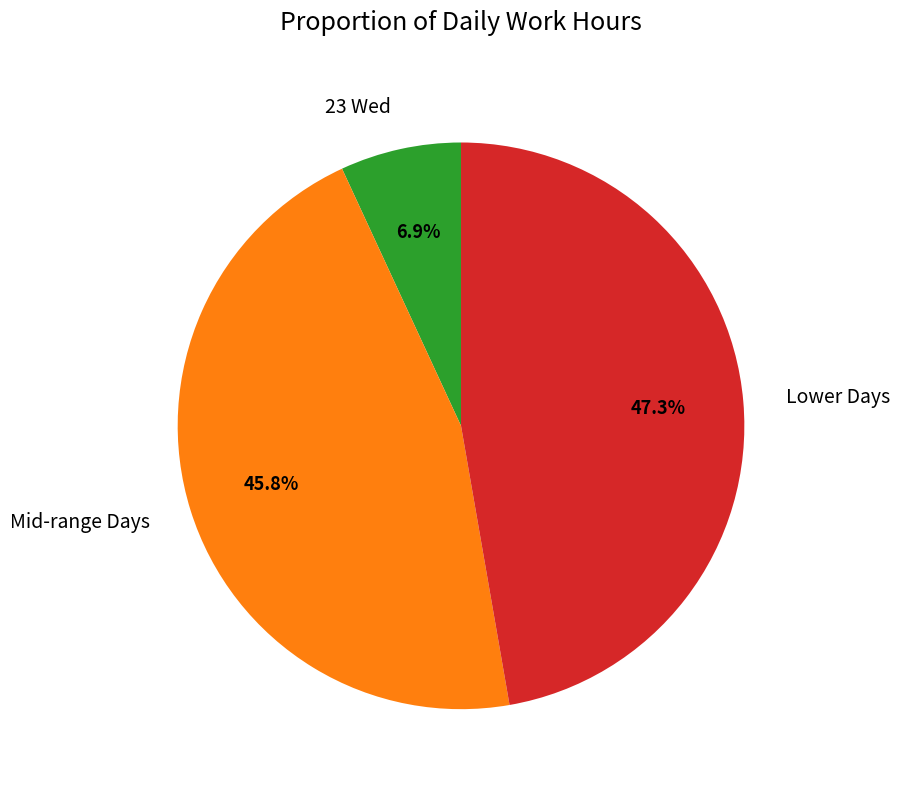

What is the smallest slice in the pie chart?

23 Wed